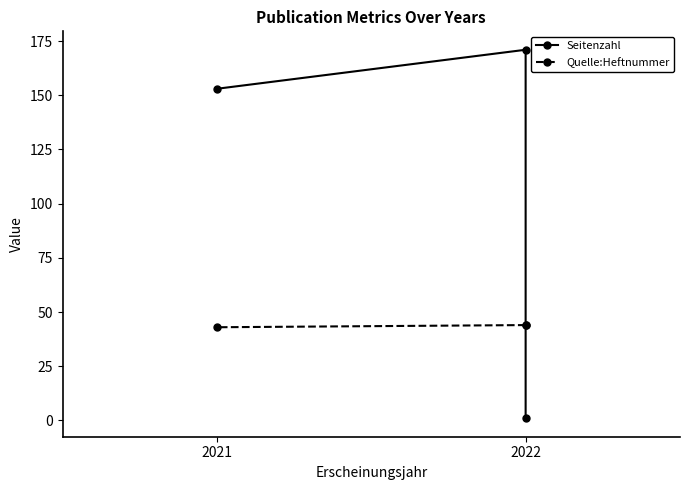

Does the chart display data point markers on the line(s)?

Yes